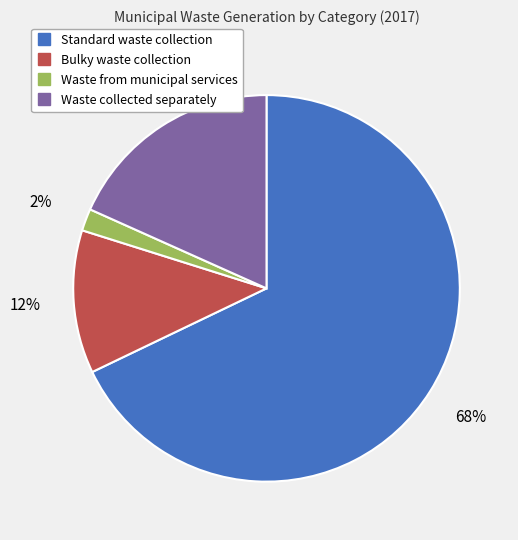

What percentage is the Bulky waste collection slice, to the nearest percent?

12%